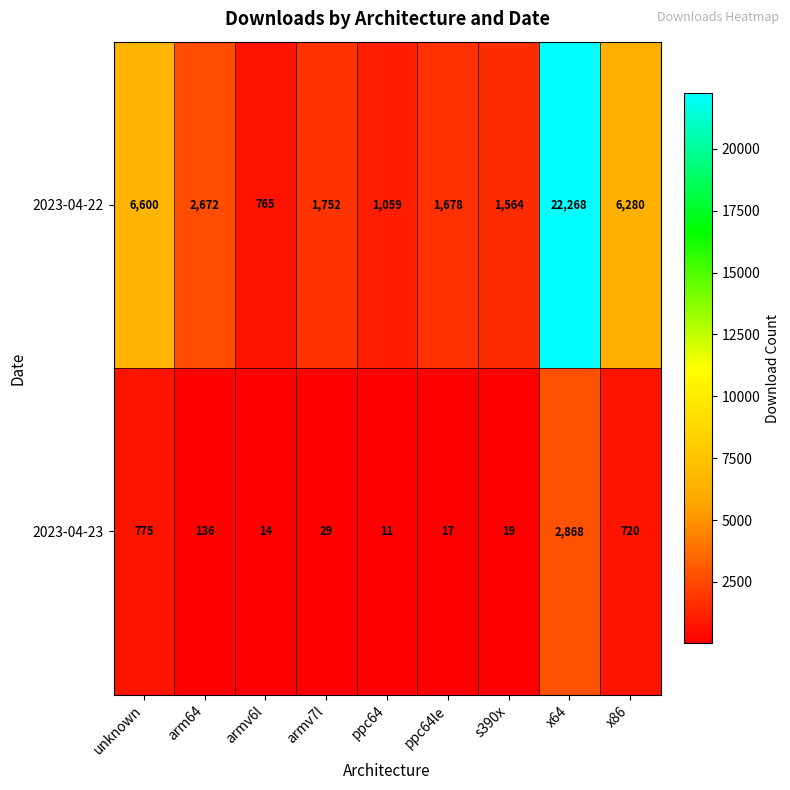

How many data points does each series have?

9